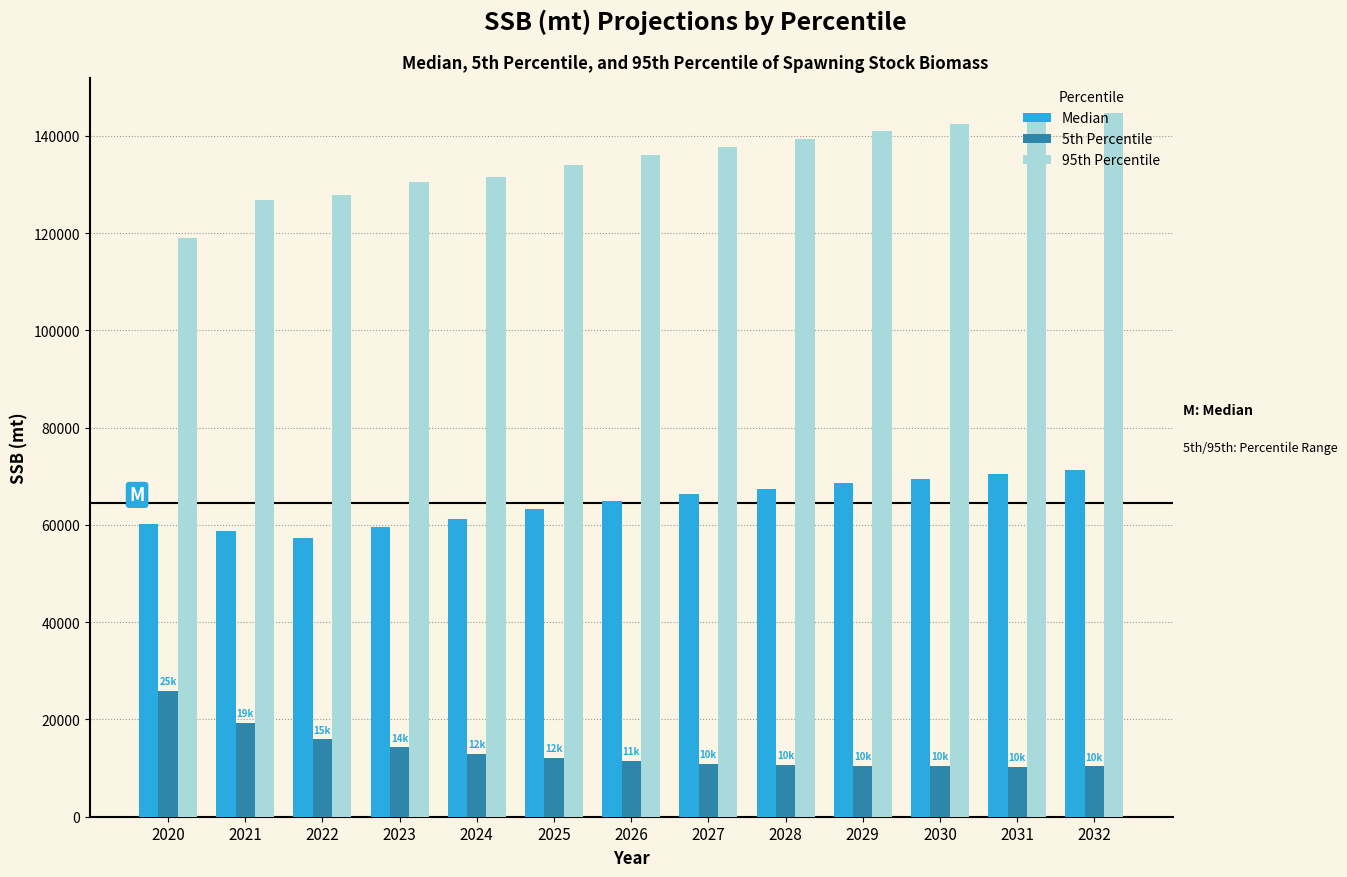

What is the difference between the maximum and second lowest values in the 5th Percentile series?

15472